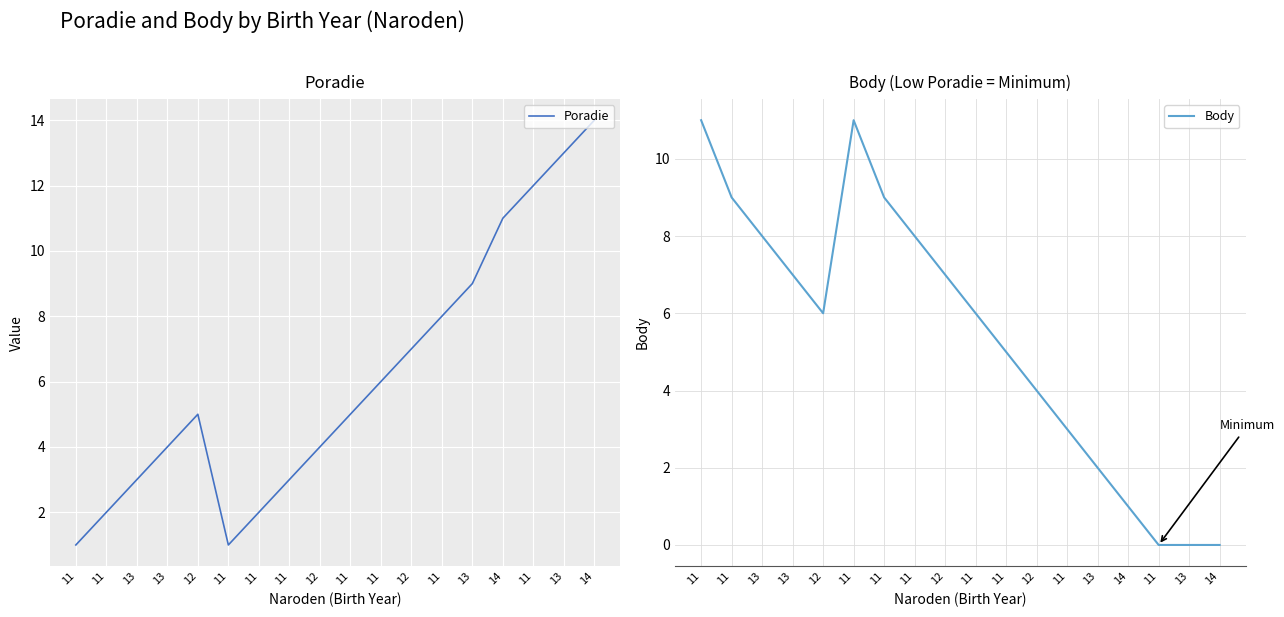

Reading right to left, transcribe all the data shown in this chart.

Poradie: 14=14	13=13	11=12	14=11	13=9	11=8	12=7	11=6	11=5	12=4	11=3	11=2	11=1	12=5	13=4	13=3	11=2	11=1
Body: 14=0	13=0	11=0	14=1	13=2	11=3	12=4	11=5	11=6	12=7	11=8	11=9	11=11	12=6	13=7	13=8	11=9	11=11